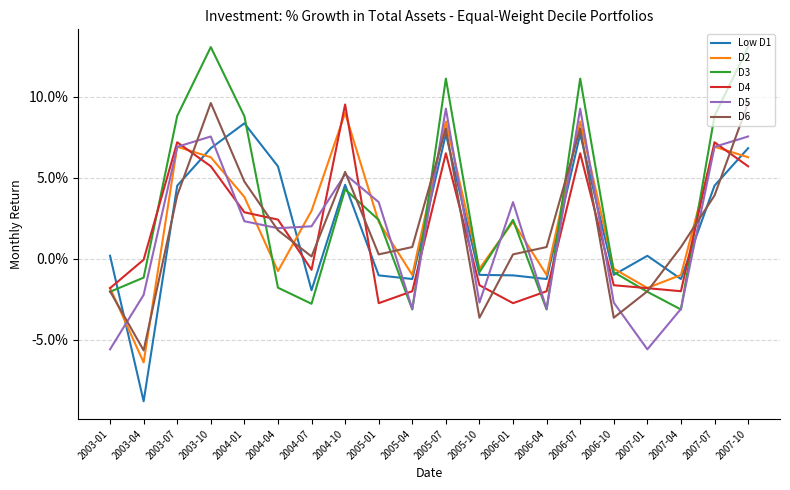

What are all the series names shown in the legend?

Low D1, D2, D3, D4, D5, D6